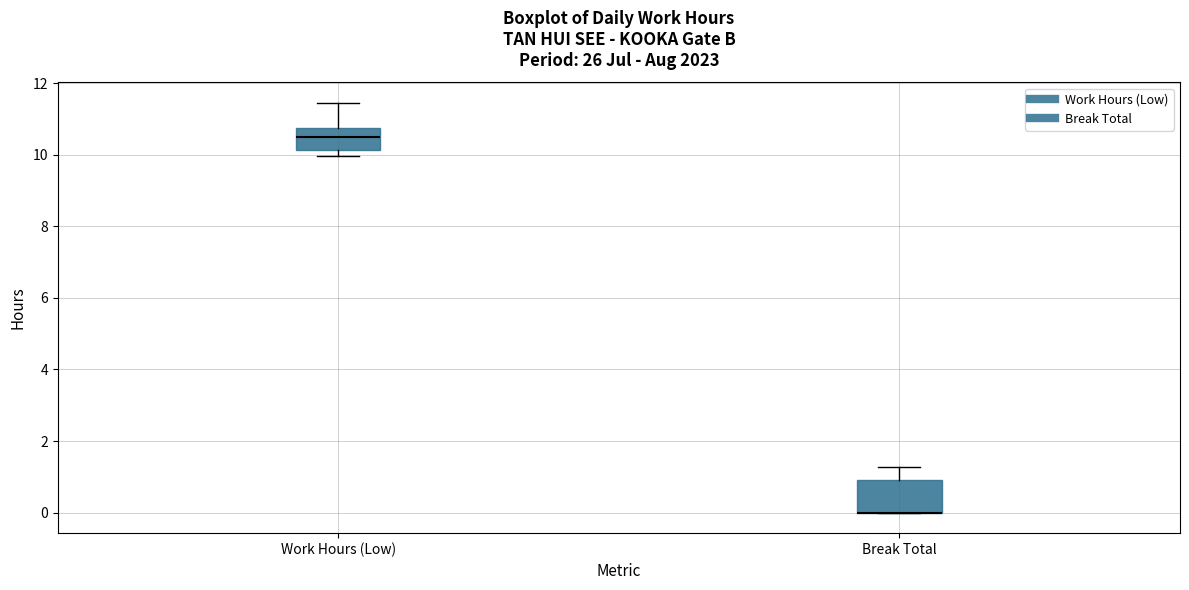

Where does the upper whisker of the box for Break Total end on the y-axis? The values are not printed on the chart, so give them approximately, as read against the axis.

1.2